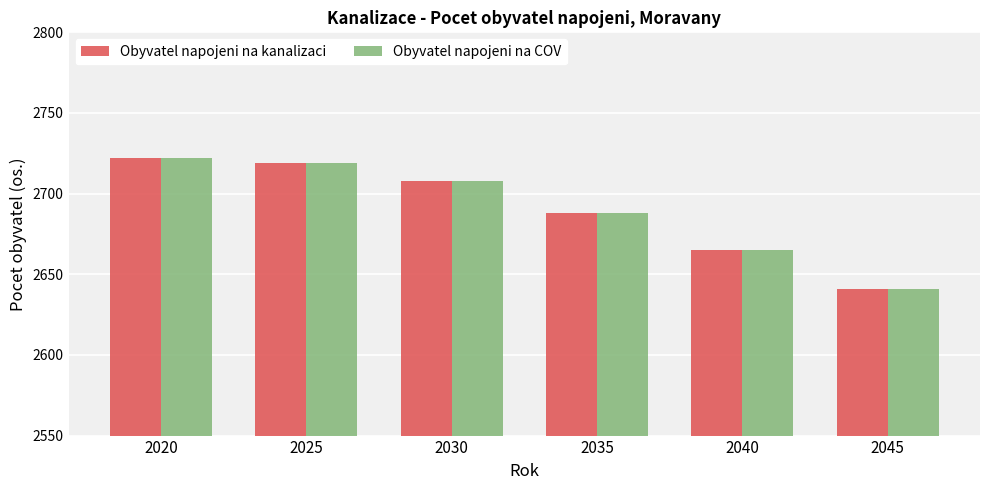

At how many categories does at least one series exceed 2661?

5